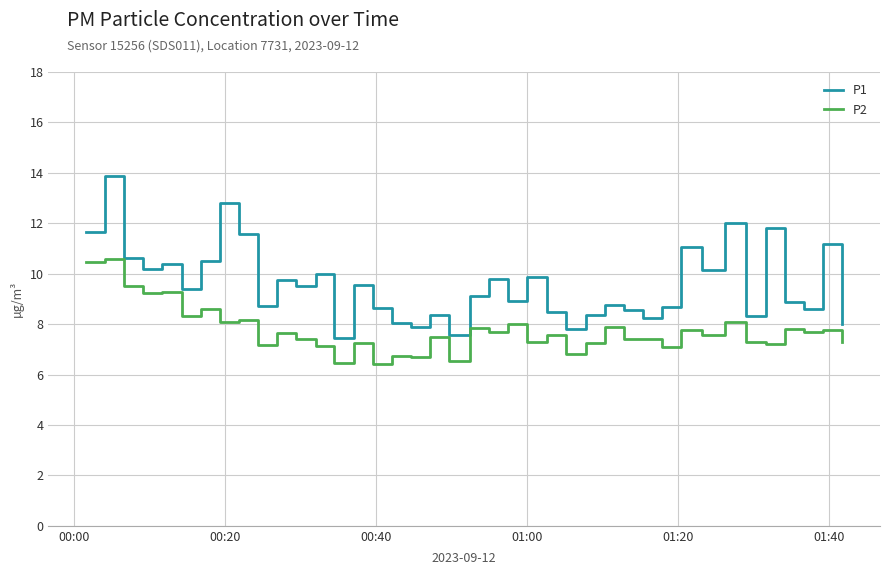

What is the smallest value displayed?

6.4